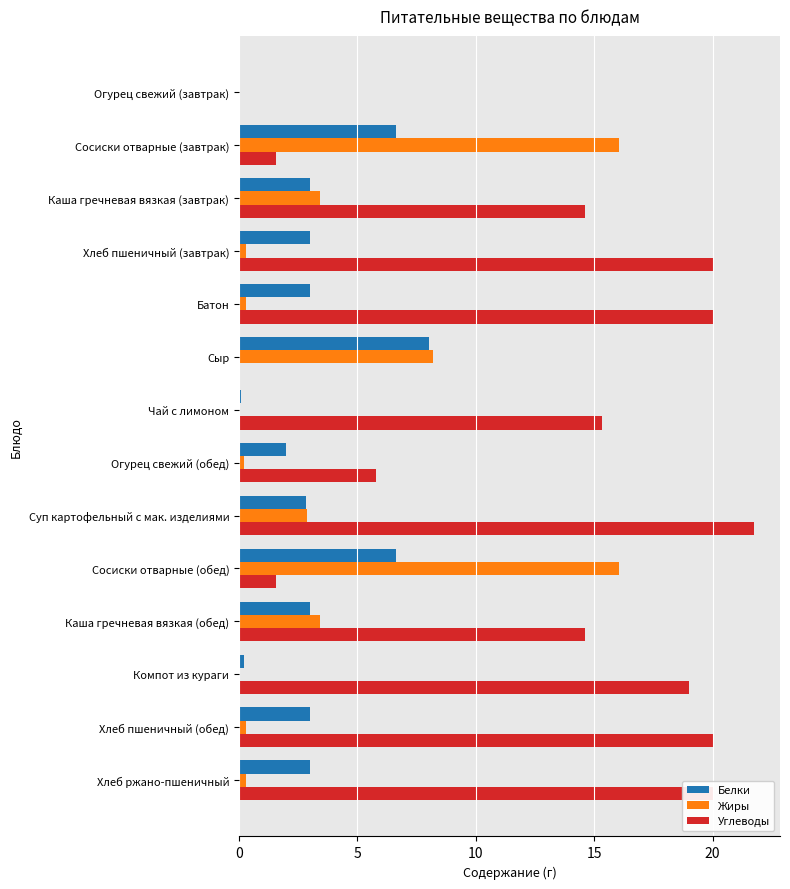

Which series has the largest total across all categories?

Углеводы